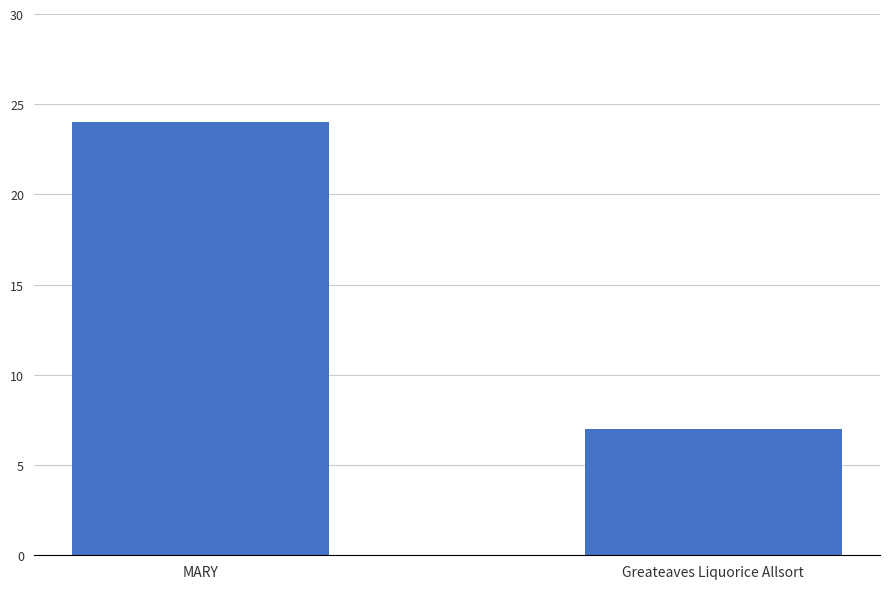

How many bars are there in total?

2